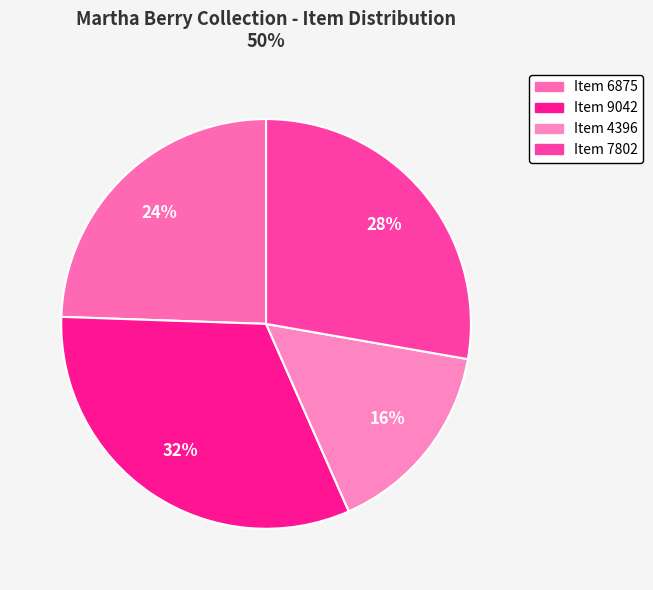

Count the number of slices in the pie.

4